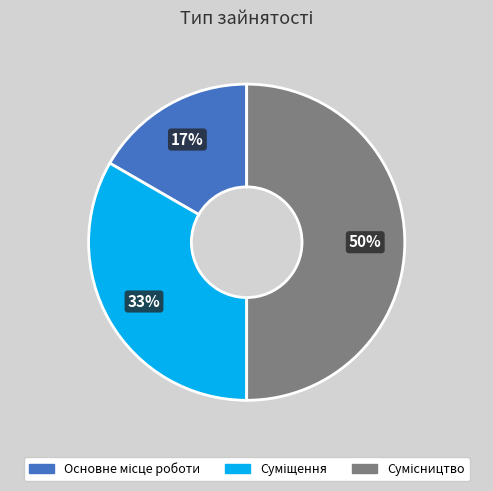

Count the number of slices in the pie.

3